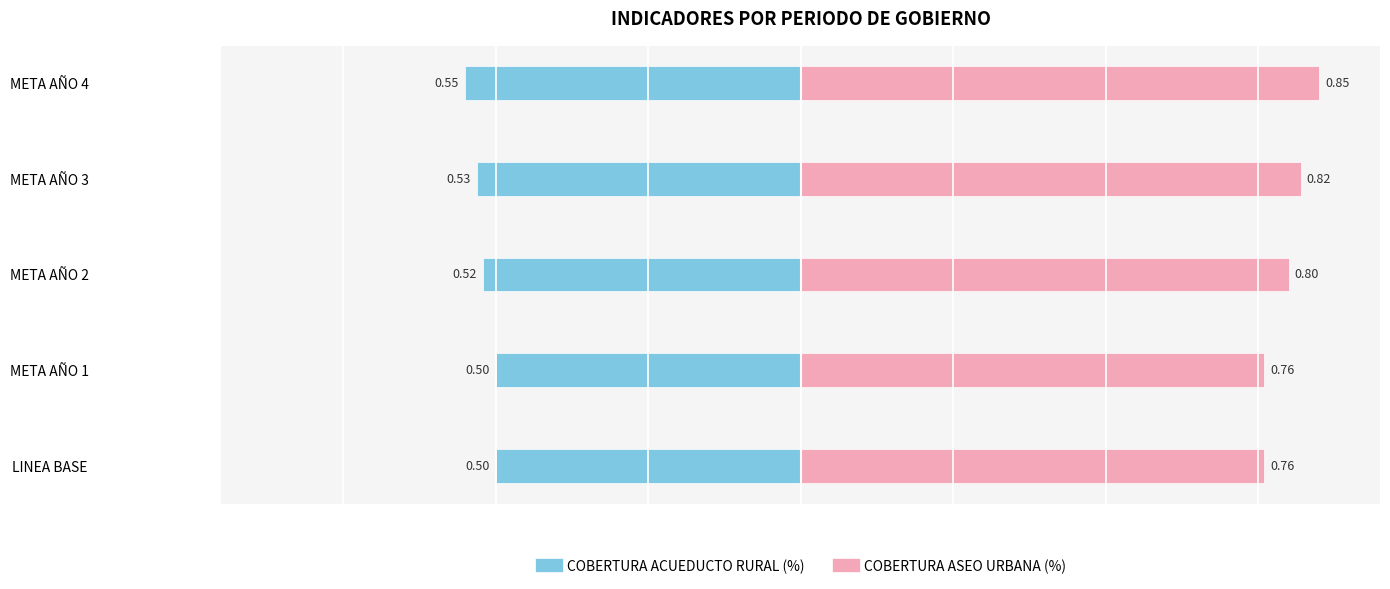

Rank the categories by COBERTURA ASEO URBANA (%) value from highest to lowest.

META AÑO 4, META AÑO 3, META AÑO 2, LINEA BASE, META AÑO 1